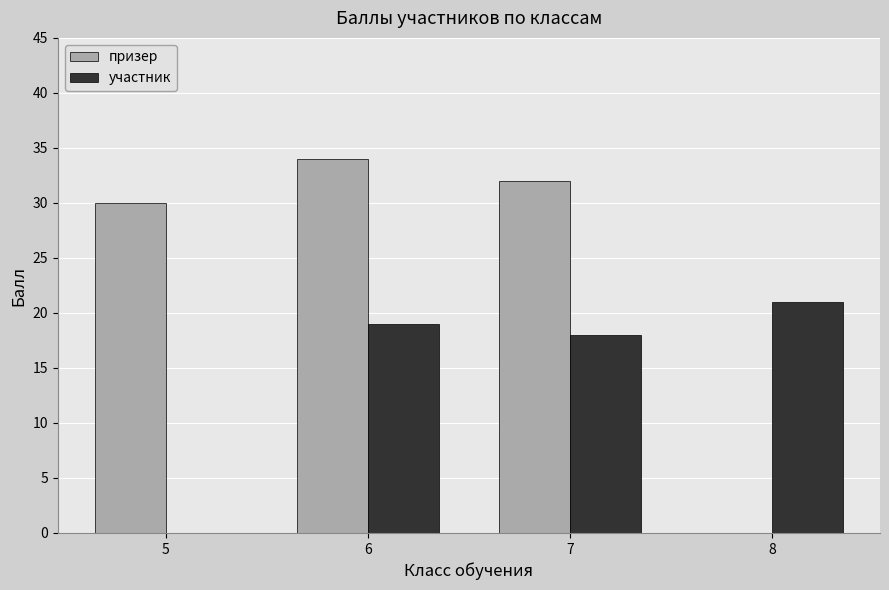

What is the total value across all series at 7?

50